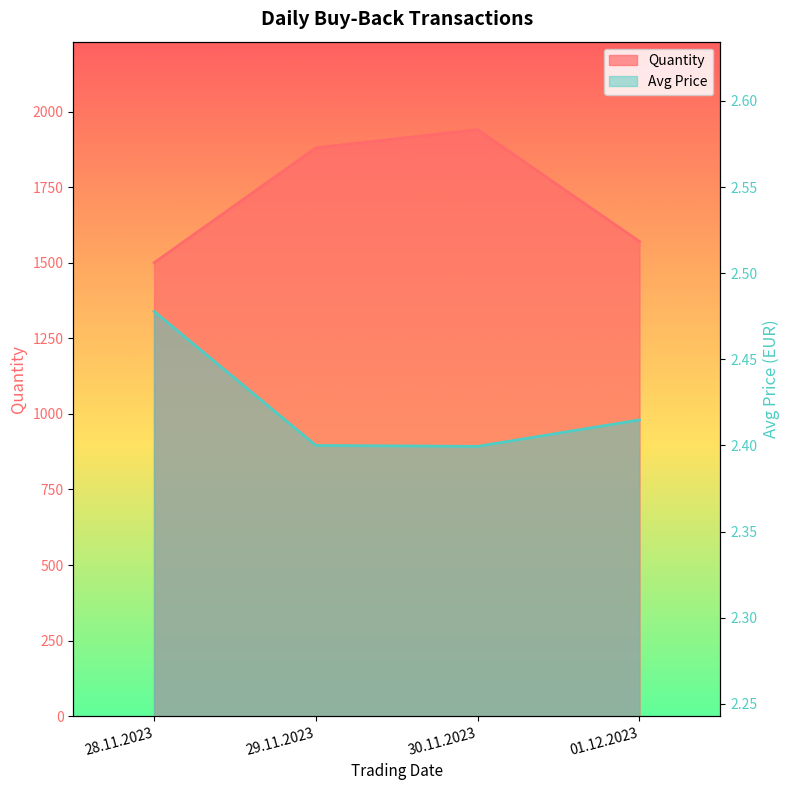

What are all the series names shown in the legend?

Quantity, Avg Price